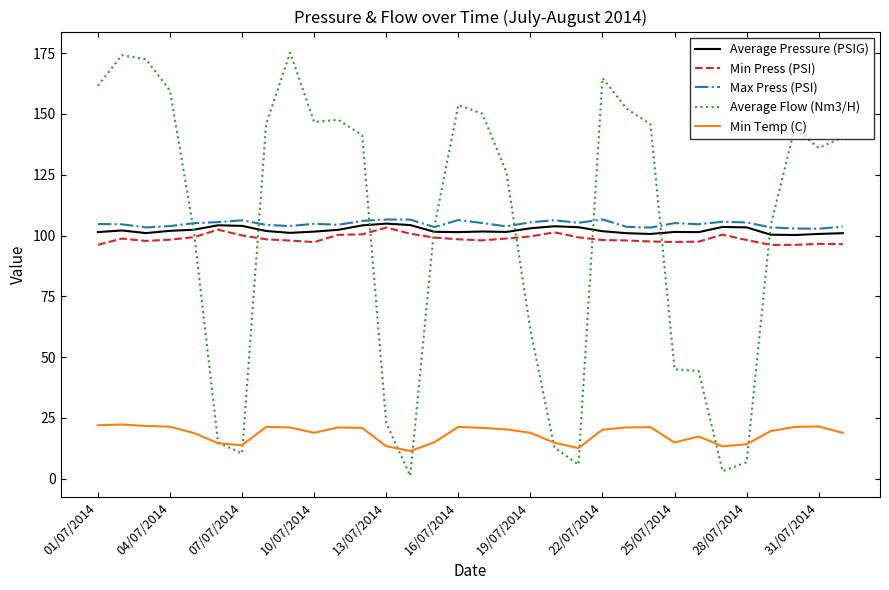

True or false: Min Temp (C) and Min Press (PSI) cross at least once.

False